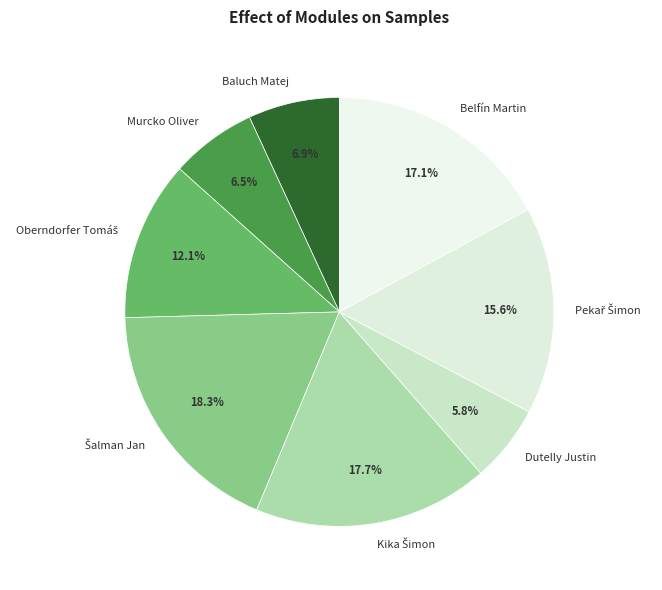

To the nearest percent, what portion does Dutelly Justin represent?

6%